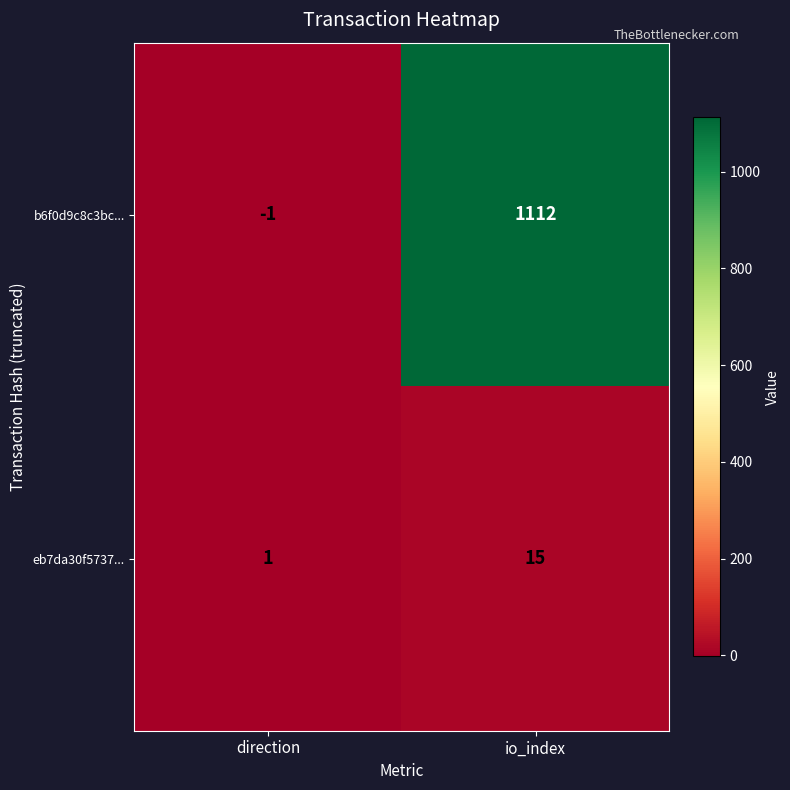

At io_index, list the series in order from largest to smallest.

b6f0d9c8c3bc..., eb7da30f5737...